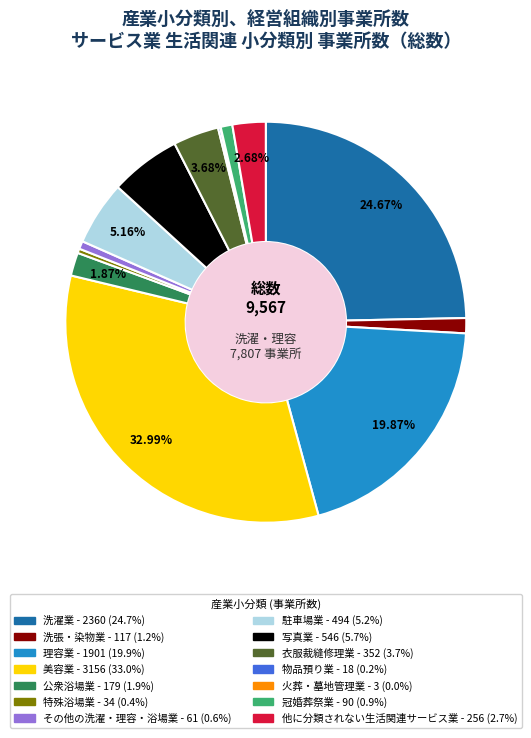

To the nearest percent, what portion does 他に分類されない生活関連サービス業 represent?

3%